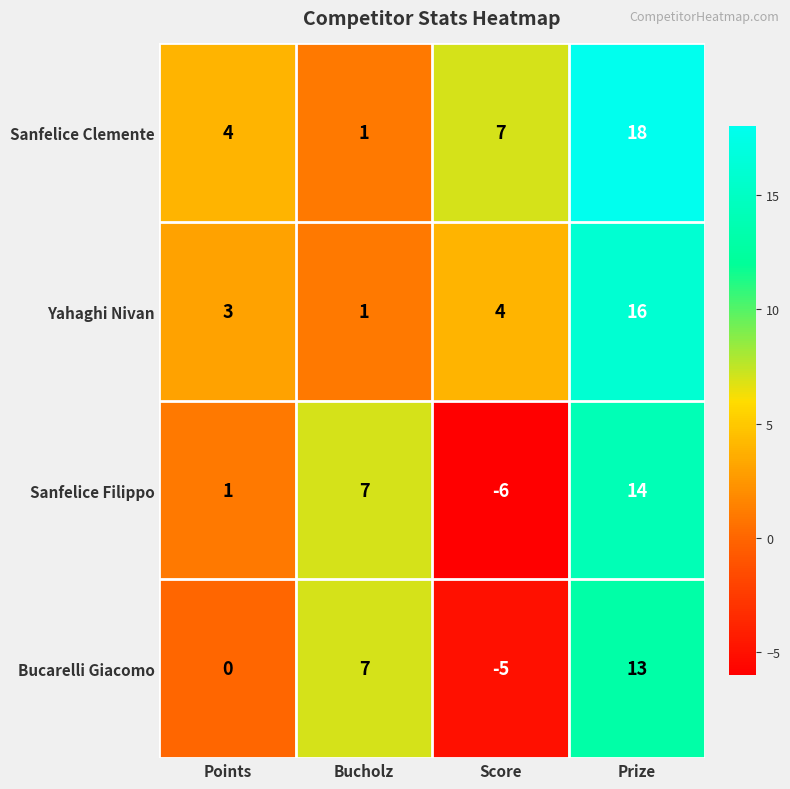

What is the difference between the maximum and minimum values in the Sanfelice Clemente series?

17